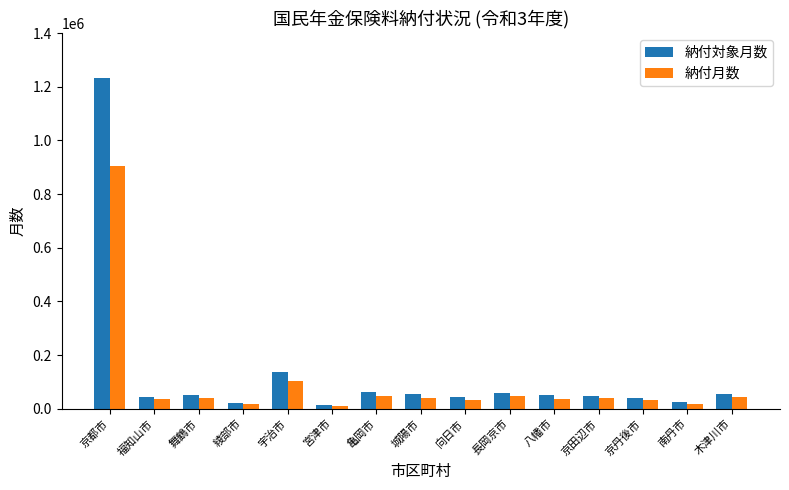

Is the value of 納付対象月数 at 長岡京市 greater than the value of 納付月数 at 舞鶴市?

Yes